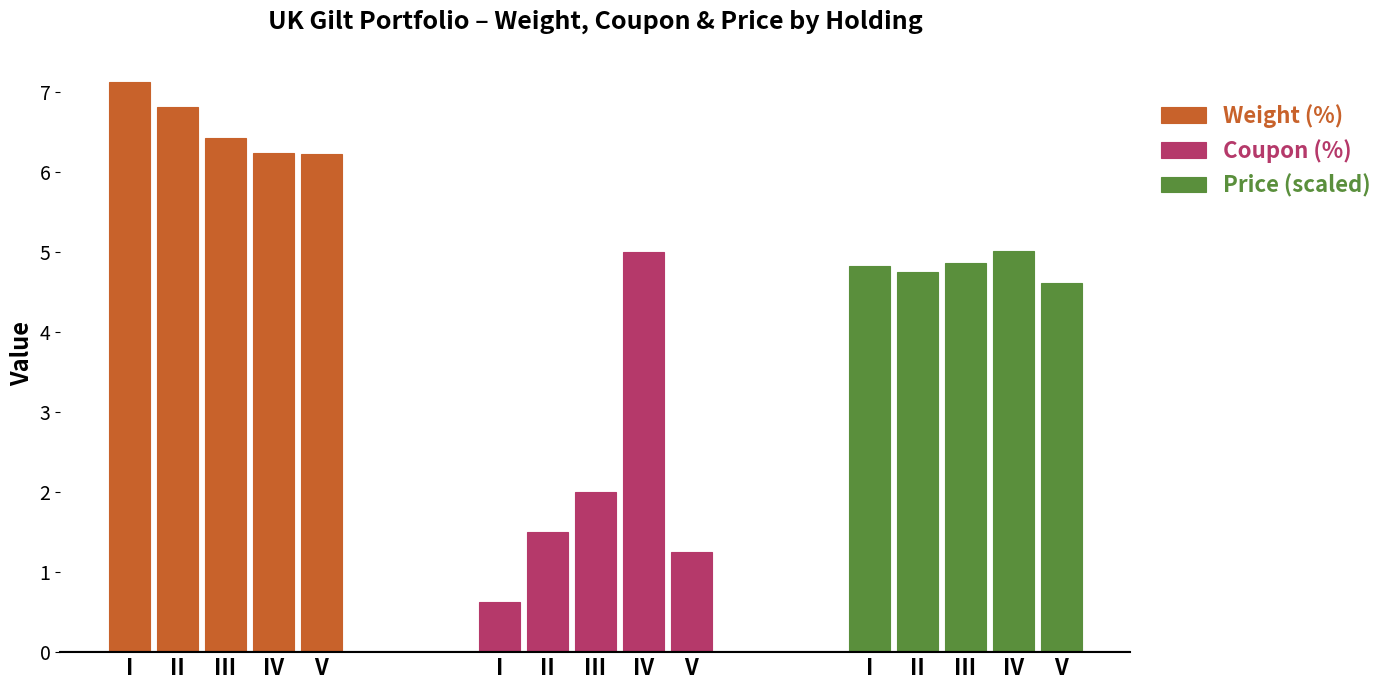

Between I and IV, which is larger?

I